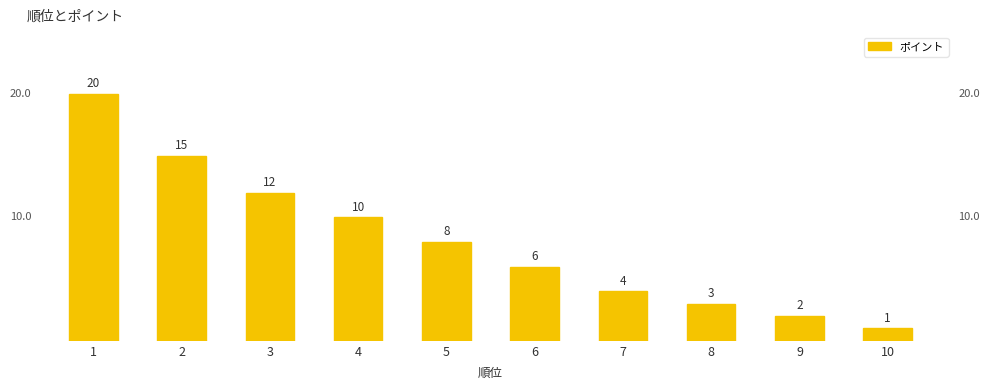

The chart shows a value of 5 at 5. True or false?

False